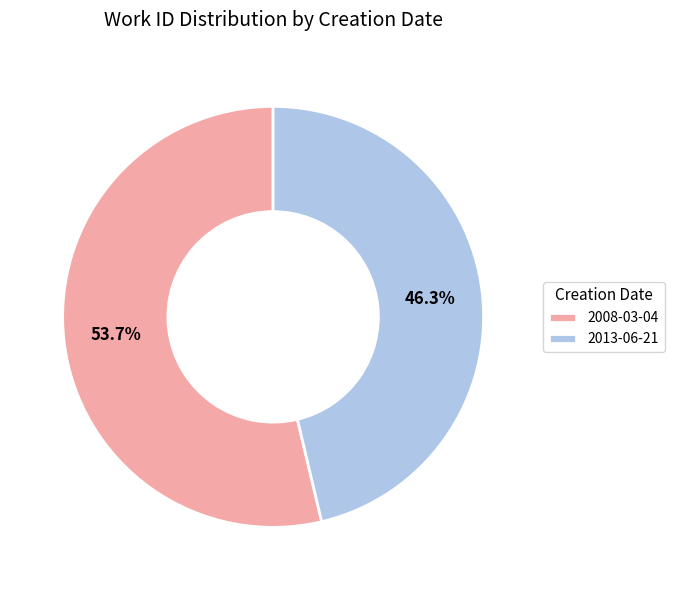

What is the smallest slice in the pie chart?

2013-06-21